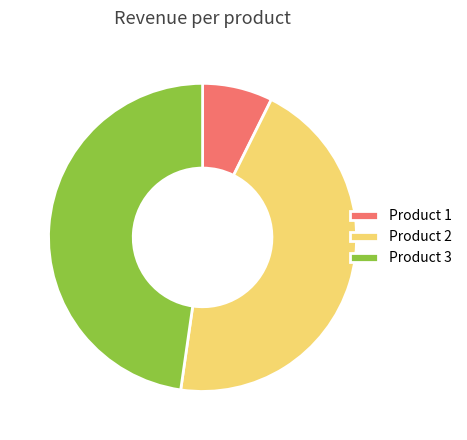

Count the number of slices in the pie.

3